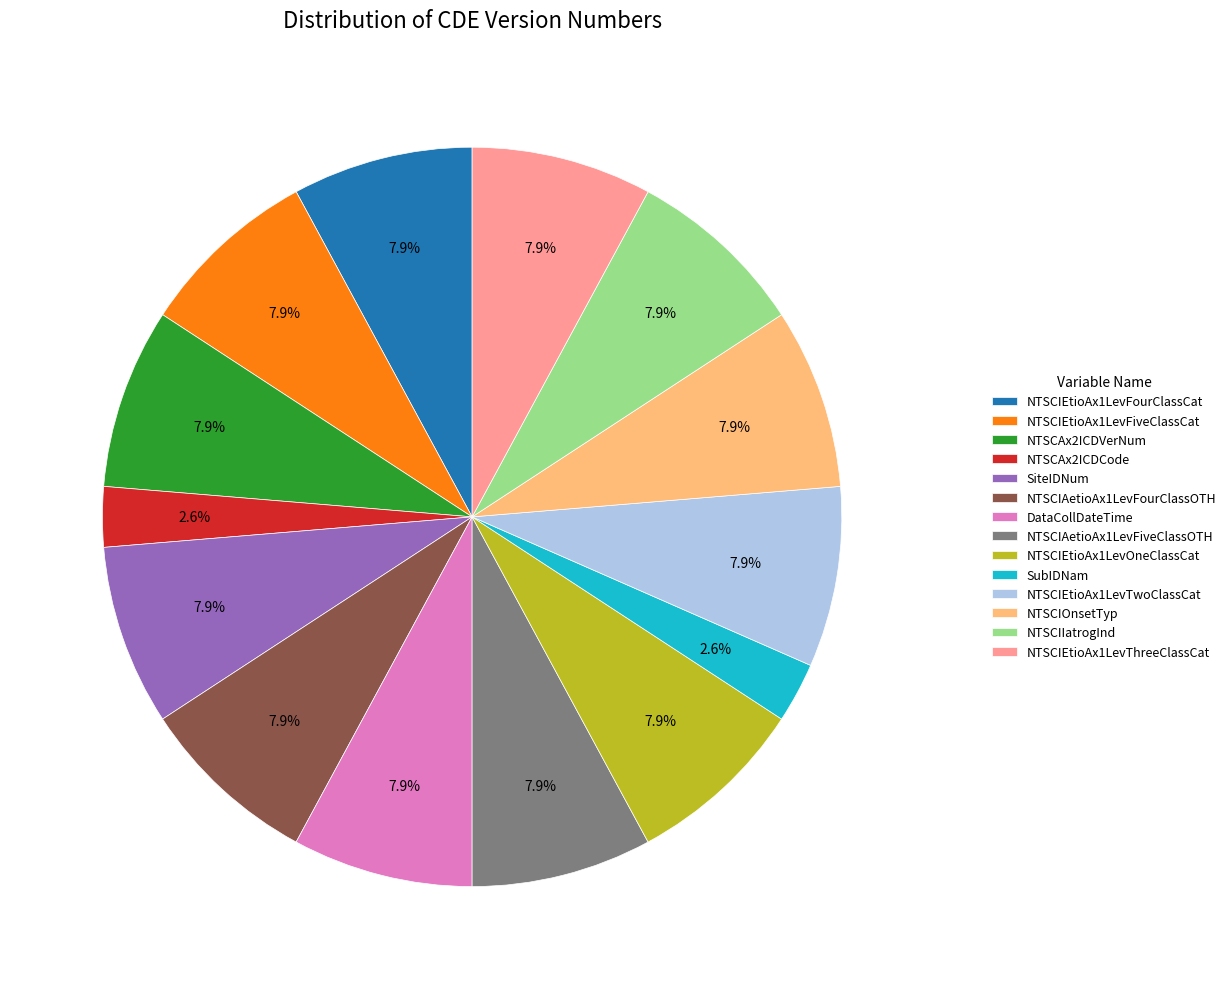

The NTSCAx2ICDVerNum slice represents 2% of the pie. True or false?

False